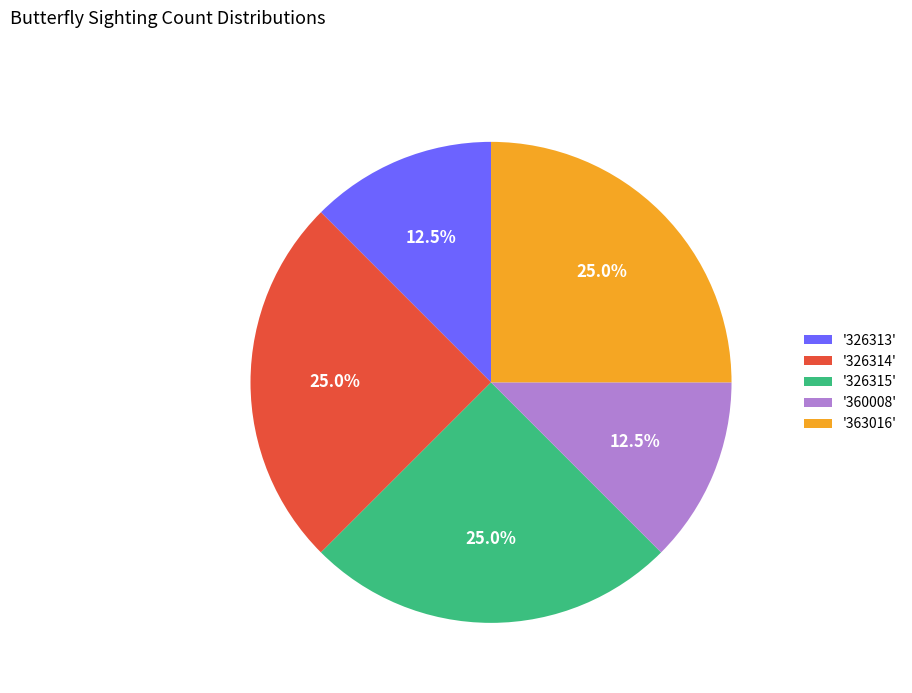

How many slices are in this pie chart?

5